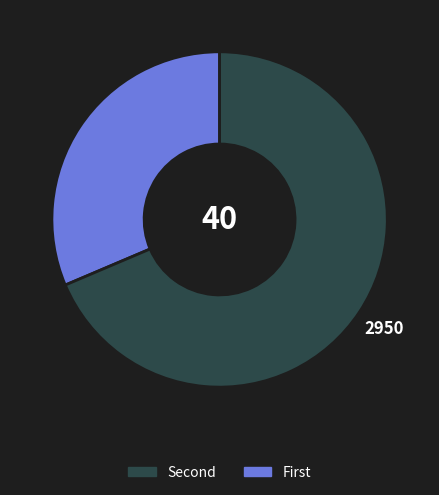

Is there any slice that represents more than half of the pie?

Yes